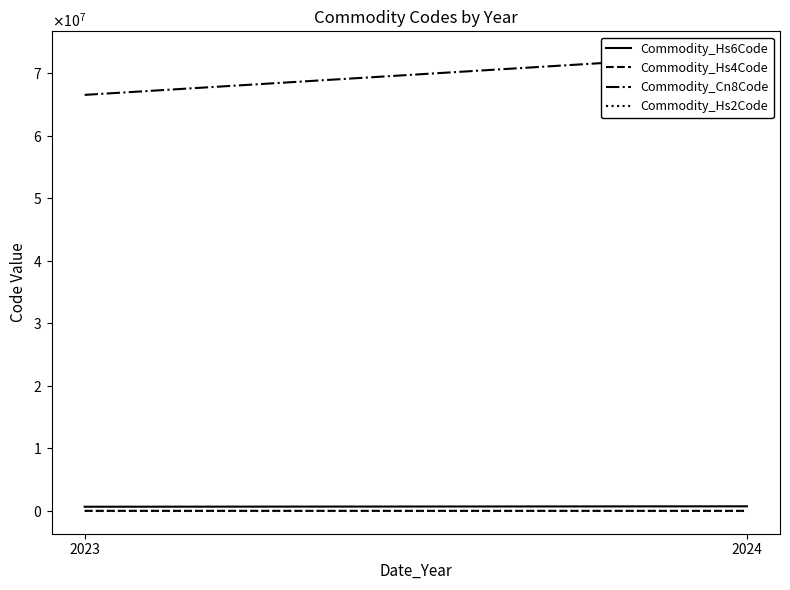

Rank the categories by Commodity_Hs2Code value from lowest to highest.

2023, 2024